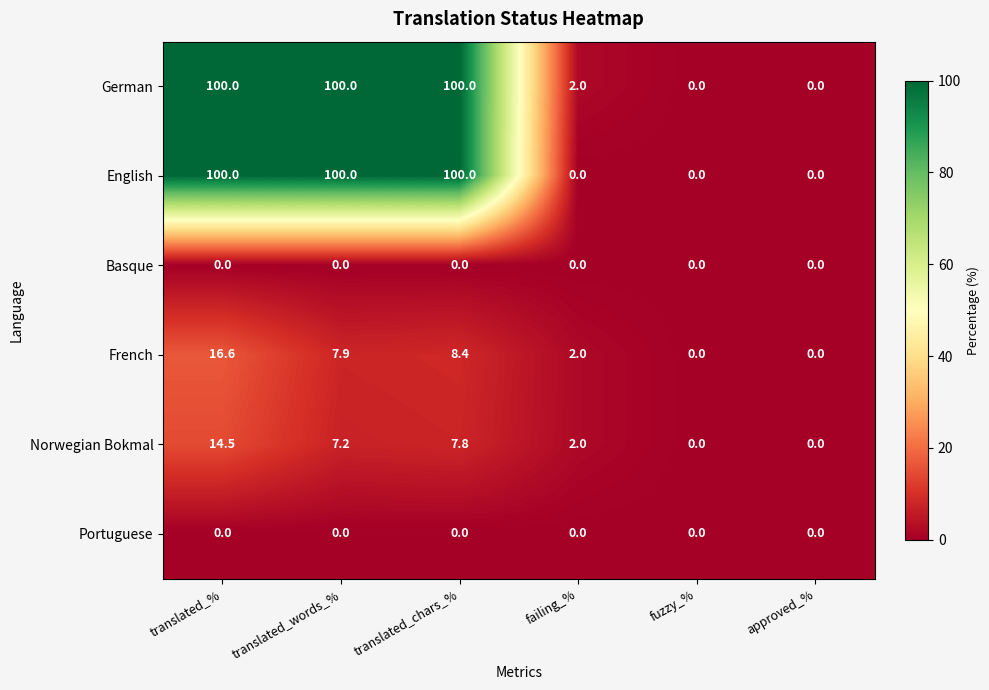

What is the difference between the highest and lowest values at translated_%?

100.0